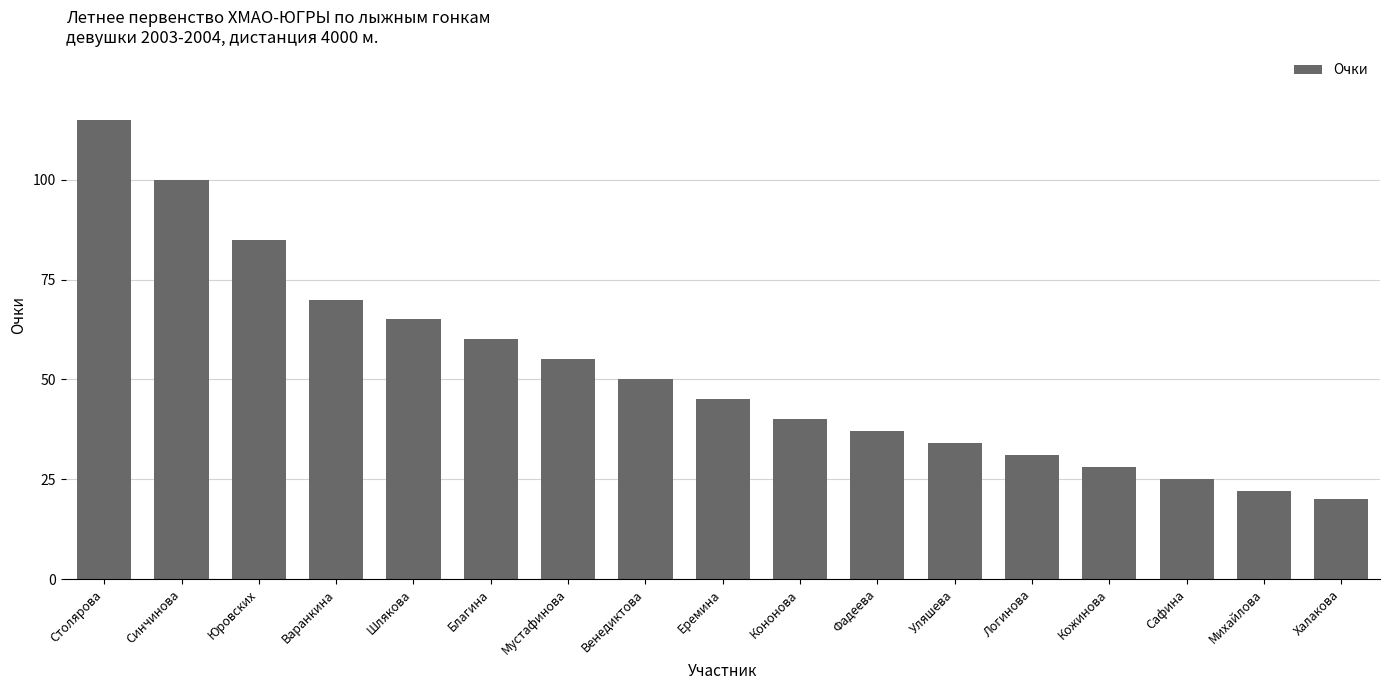

Reading left to right, list all the values displayed in this chart.

Столярова=115	Синчинова=100	Юровских=85	Варанкина=70	Шлякова=65	Благина=60	Мустафинова=55	Венедиктова=50	Еремина=45	Кононова=40	Фадеева=37	Уляшева=34	Логинова=31	Кожинова=28	Сафина=25	Михайлова=22	Халакова=20